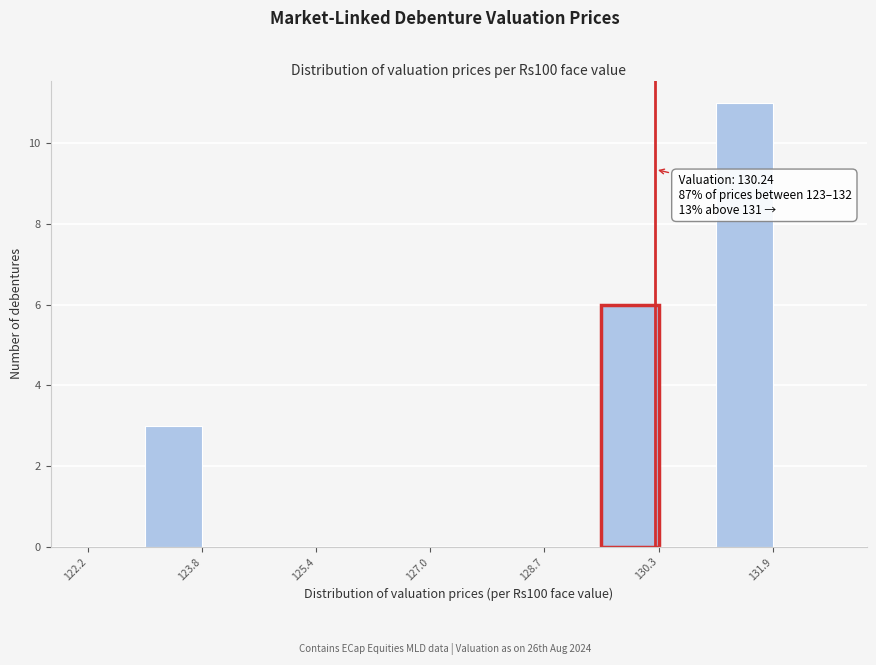

Over which range of the x-axis is the bar tallest?

131.0 to 131.8